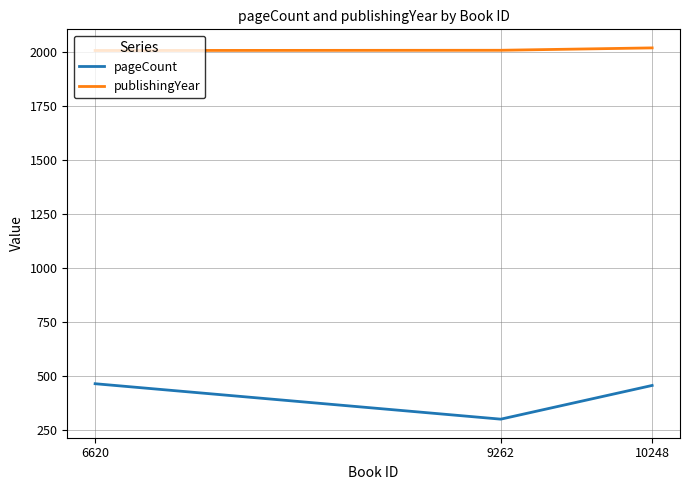

At which label is pageCount closest to 382?

10248